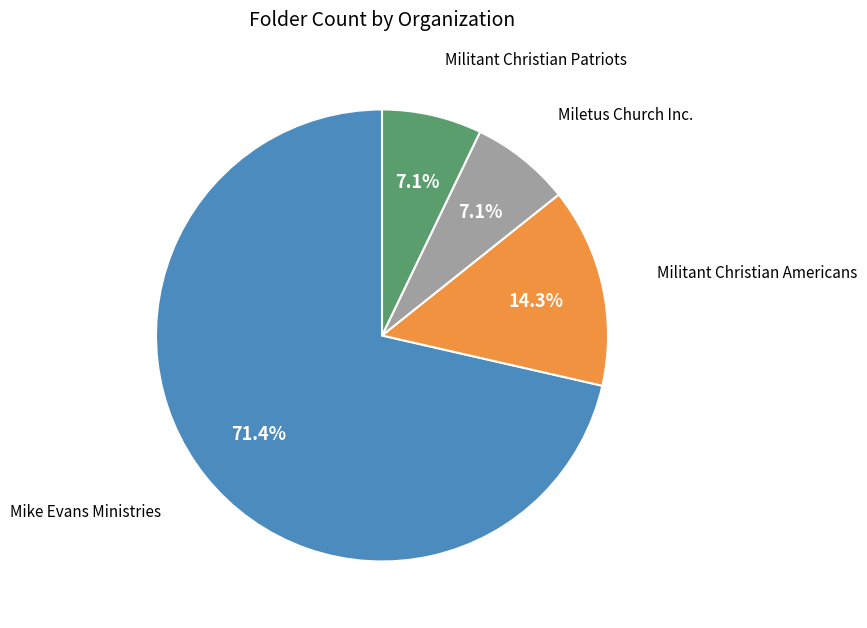

Does any single category account for the majority?

Yes